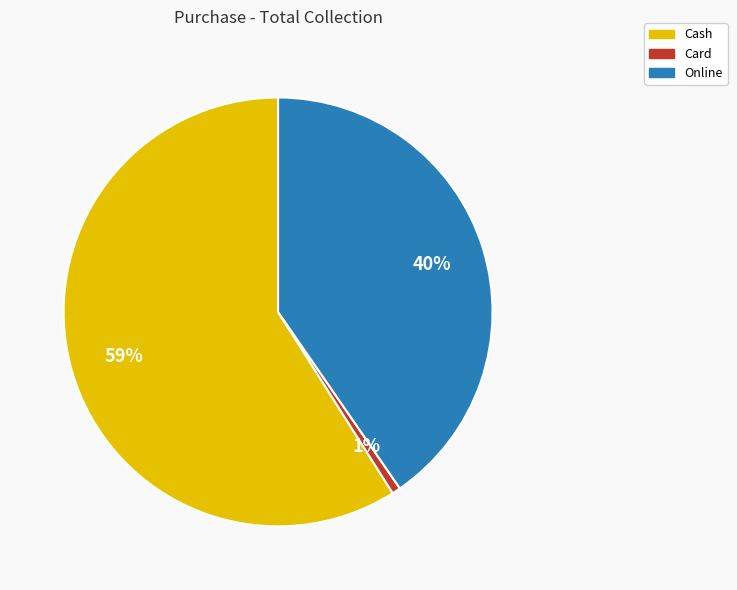

Which has a higher value, Cash or Card?

Cash